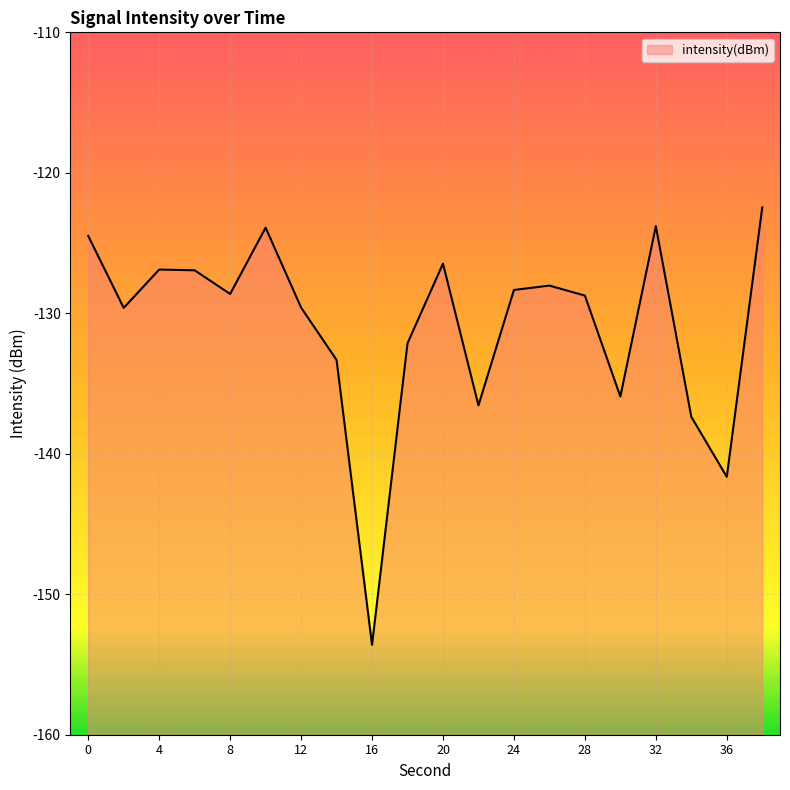

What is the value of the 5th point from the left?

-128.6